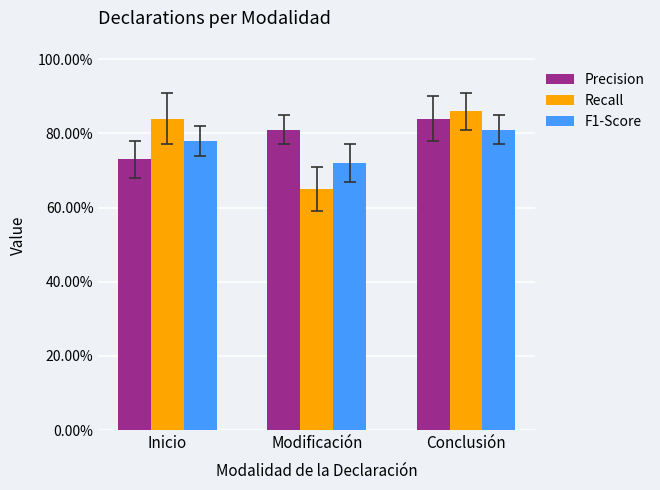

What are all the series names shown in the legend?

Precision, Recall, F1-Score